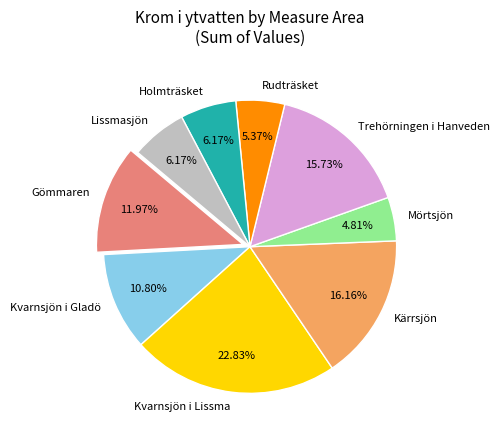

What is the total percentage of Kärrsjön and Lissmasjön?

22.3%